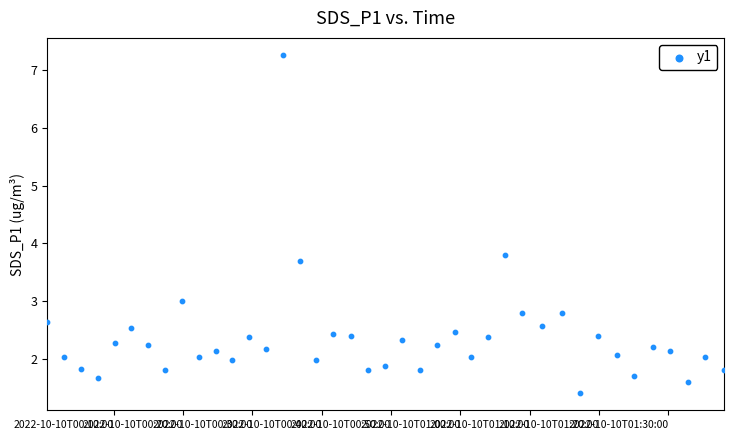

What Y value in the scatter plot is closest to 4?

3.8